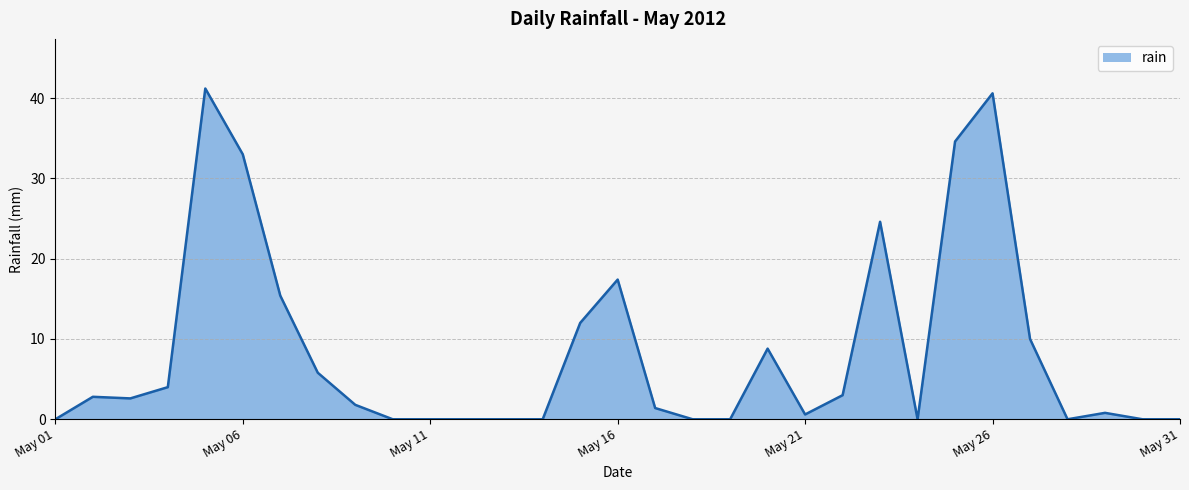

Reading left to right, extract all data points from this chart.

0.0	2.8	2.6	4.0	41.2	33.0	15.4	5.8	1.8	0.0	0.0	0.0	0.0	0.0	12.0	17.4	1.4	0.0	0.0	8.8	0.6	3.0	24.6	0.0	34.6	40.6	10.0	0.0	0.8	0.0	0.0